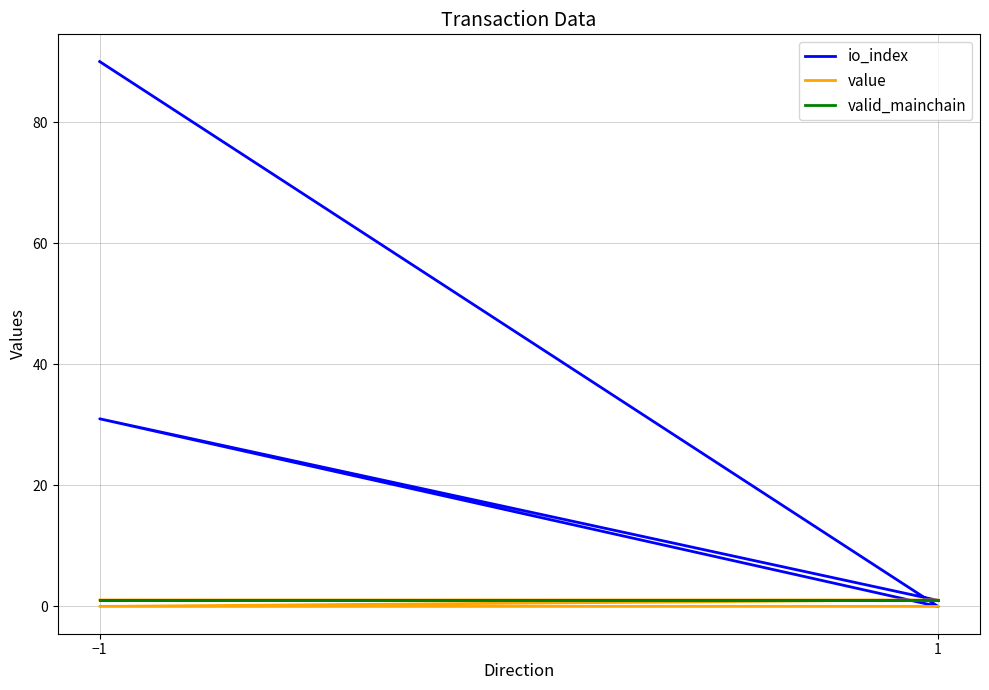

True or false: valid_mainchain has a value of 0.3 at 1.

False